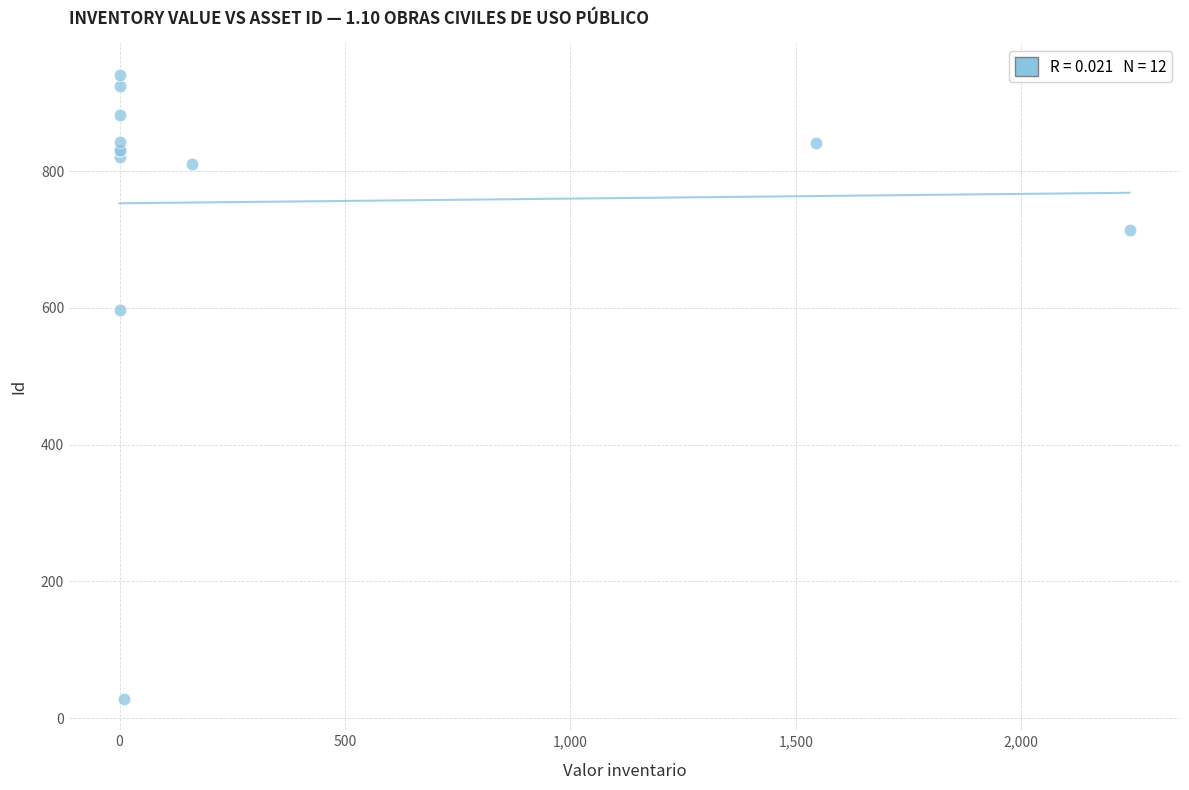

What Y value in the scatter plot is closest to 484?

597